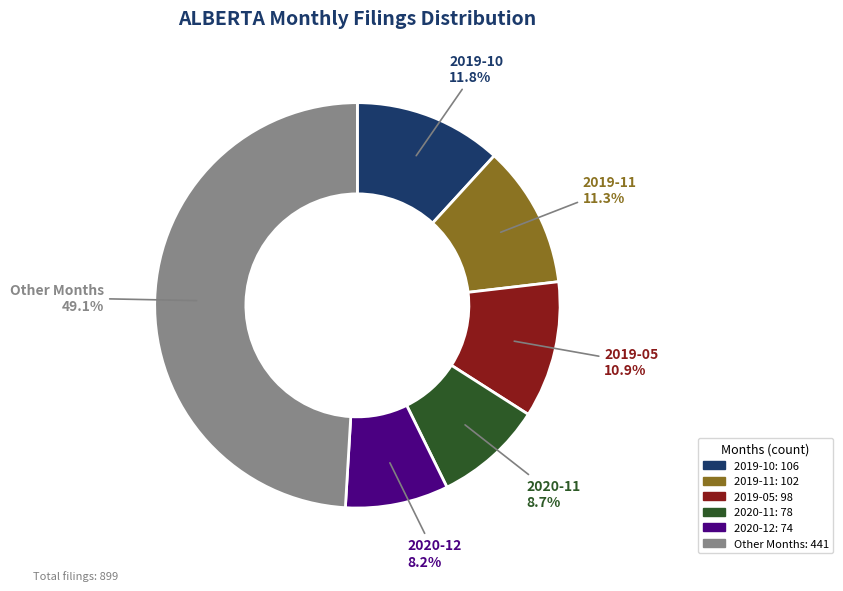

Does any single category account for the majority?

No